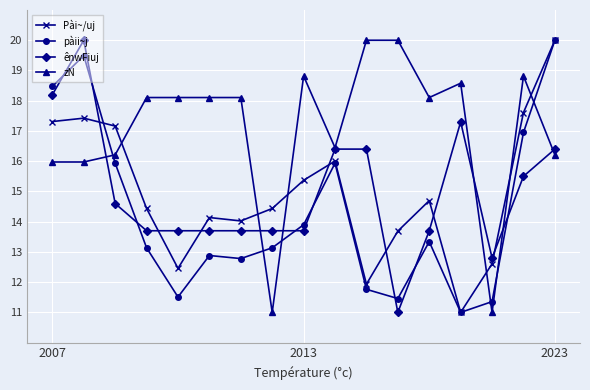

Which series ends up on top after the final intersection of pàii~j and zN?

pàii~j